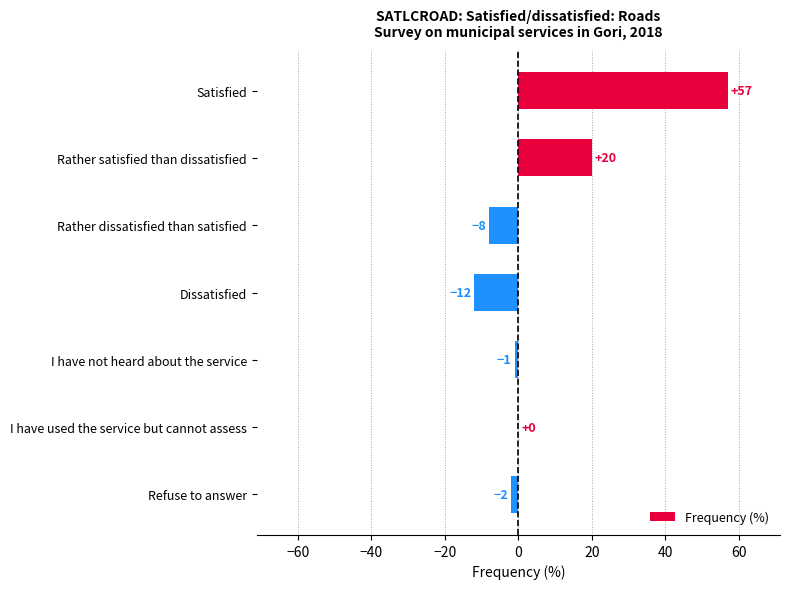

Reading top to bottom, what are all the values shown in this chart?

Satisfied=57	Rather satisfied than dissatisfied=20	Rather dissatisfied than satisfied=-8	Dissatisfied=-12	I have not heard about the service=-1	I have used the service but cannot assess=0	Refuse to answer=-2